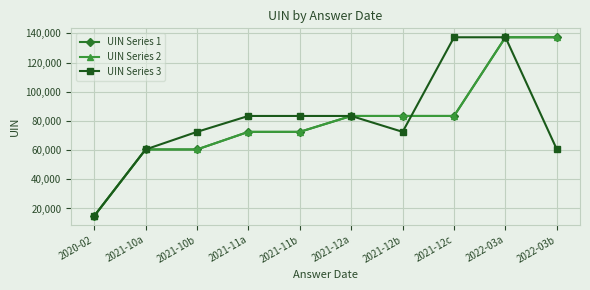

What is the difference between the highest and lowest values at 2021-11a?

10897